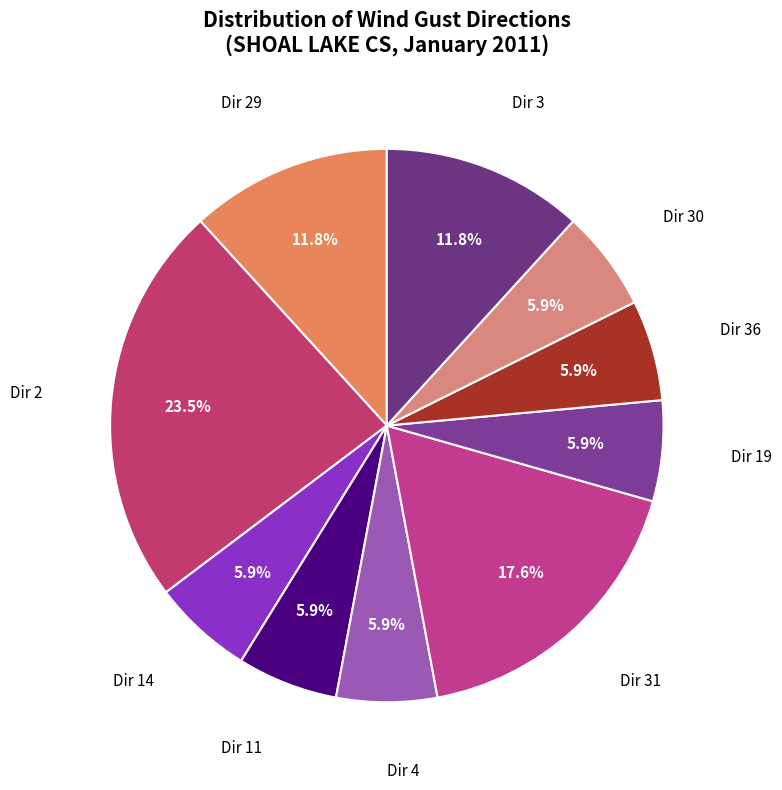

Count the number of slices in the pie.

10